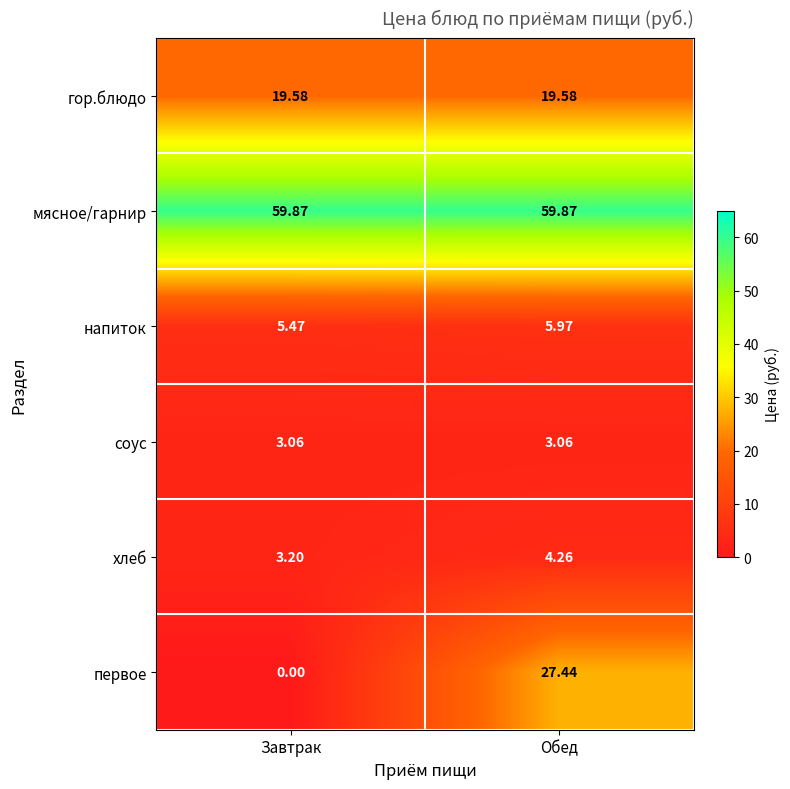

Which series has the widest spread of values?

первое